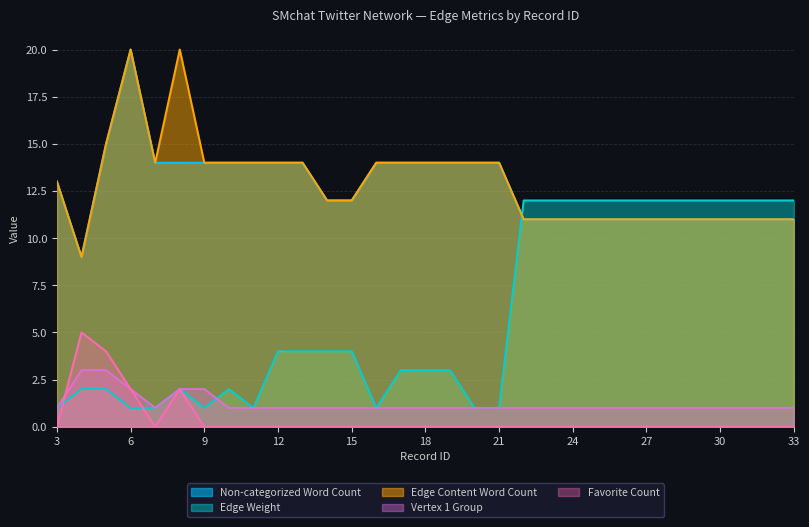

Reading left to right, transcribe all the data shown in this chart.

Non-categorized Word Count: 3=13	4=9	5=15	6=20	7=14	8=14	9=14	10=14	11=14	12=14	13=14	14=12	15=12	16=14	17=14	18=14	19=14	20=14	21=14	22=11	23=11	24=11	25=11	26=11	27=11	28=11	29=11	30=11	31=11	32=11	33=11
Edge Weight: 3=1	4=2	5=2	6=1	7=1	8=2	9=1	10=2	11=1	12=4	13=4	14=4	15=4	16=1	17=3	18=3	19=3	20=1	21=1	22=12	23=12	24=12	25=12	26=12	27=12	28=12	29=12	30=12	31=12	32=12	33=12
Edge Content Word Count: 3=13	4=9	5=15	6=20	7=14	8=20	9=14	10=14	11=14	12=14	13=14	14=12	15=12	16=14	17=14	18=14	19=14	20=14	21=14	22=11	23=11	24=11	25=11	26=11	27=11	28=11	29=11	30=11	31=11	32=11	33=11
Vertex 1 Group: 3=1	4=3	5=3	6=2	7=1	8=2	9=2	10=1	11=1	12=1	13=1	14=1	15=1	16=1	17=1	18=1	19=1	20=1	21=1	22=1	23=1	24=1	25=1	26=1	27=1	28=1	29=1	30=1	31=1	32=1	33=1
Favorite Count: 3=0	4=5	5=4	6=2	7=0	8=2	9=0	10=0	11=0	12=0	13=0	14=0	15=0	16=0	17=0	18=0	19=0	20=0	21=0	22=0	23=0	24=0	25=0	26=0	27=0	28=0	29=0	30=0	31=0	32=0	33=0